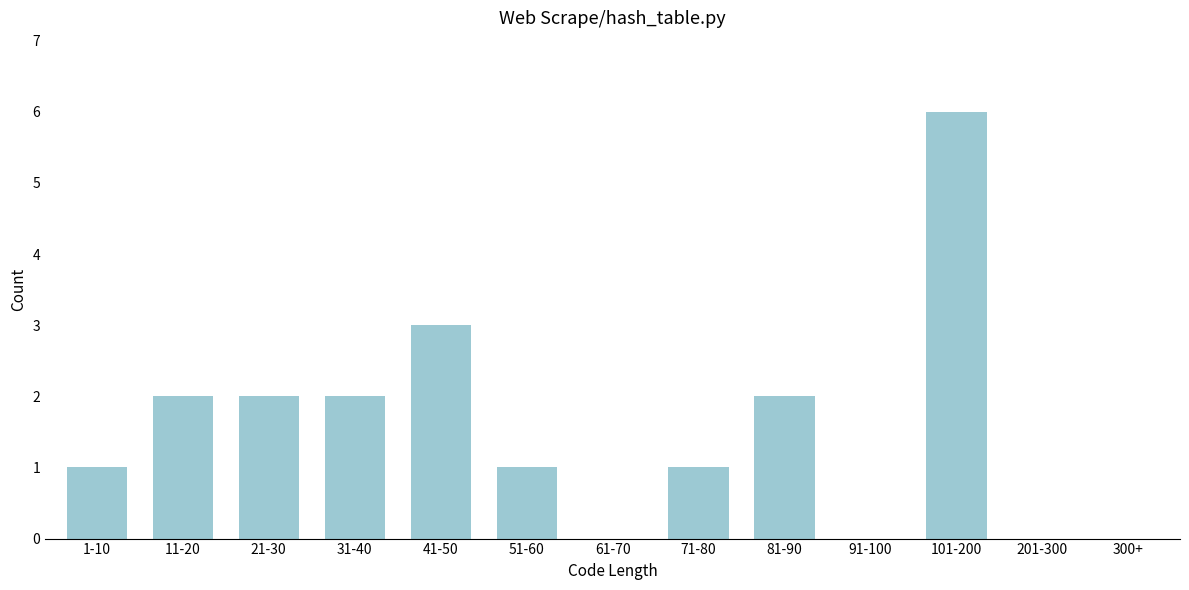

Reading left to right, transcribe all the data shown in this chart.

1-10=1	11-20=2	21-30=2	31-40=2	41-50=3	51-60=1	61-70=0	71-80=1	81-90=2	91-100=0	101-200=6	201-300=0	300+=0